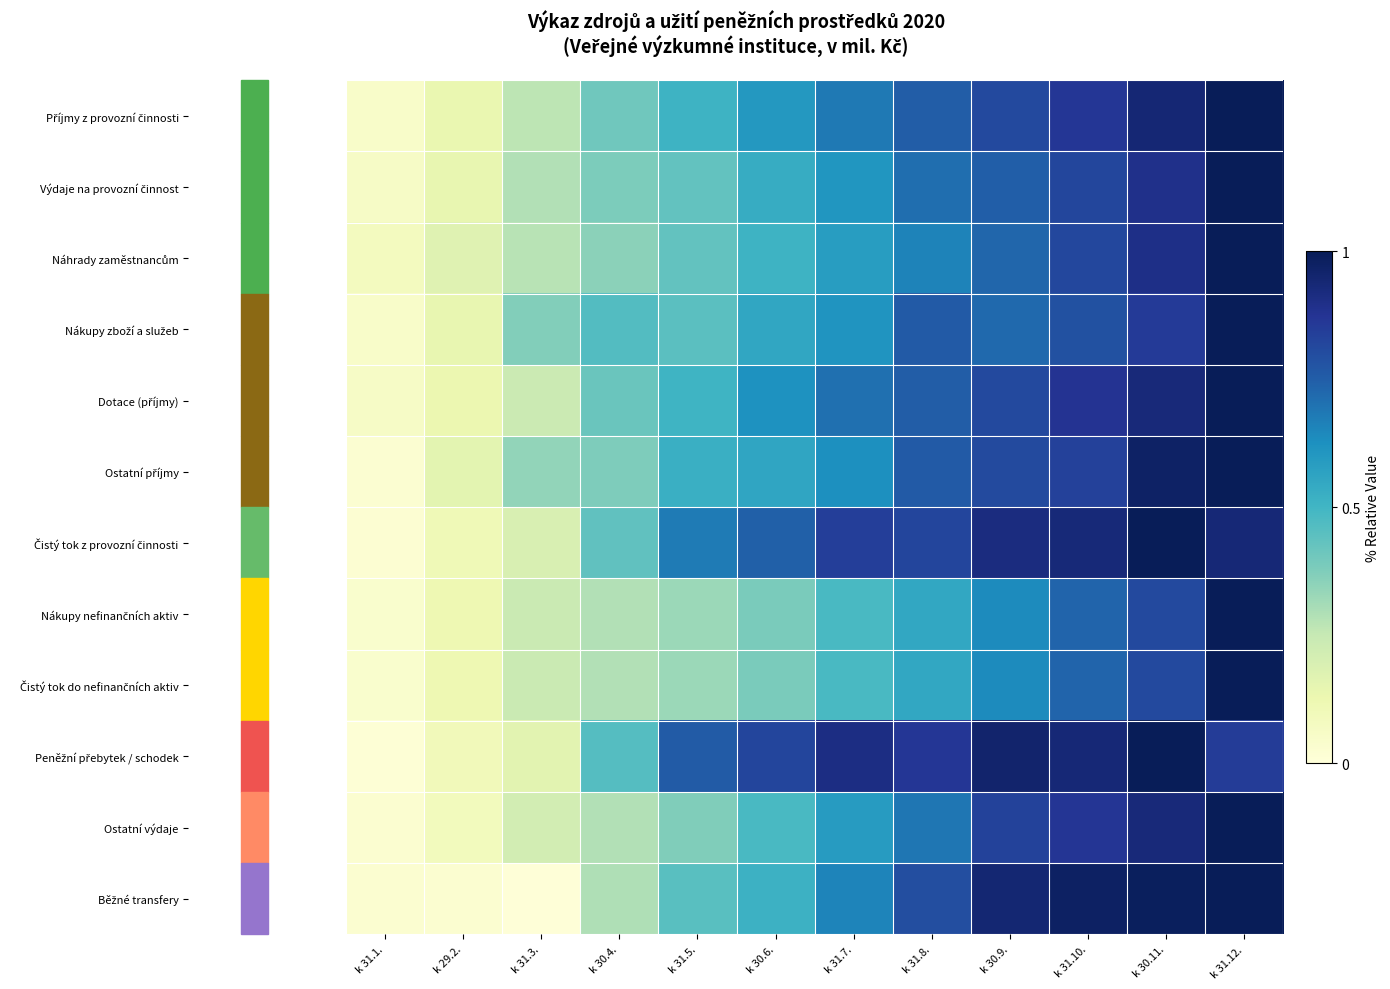

At which category is the sum across all series the highest?

k 31.12.